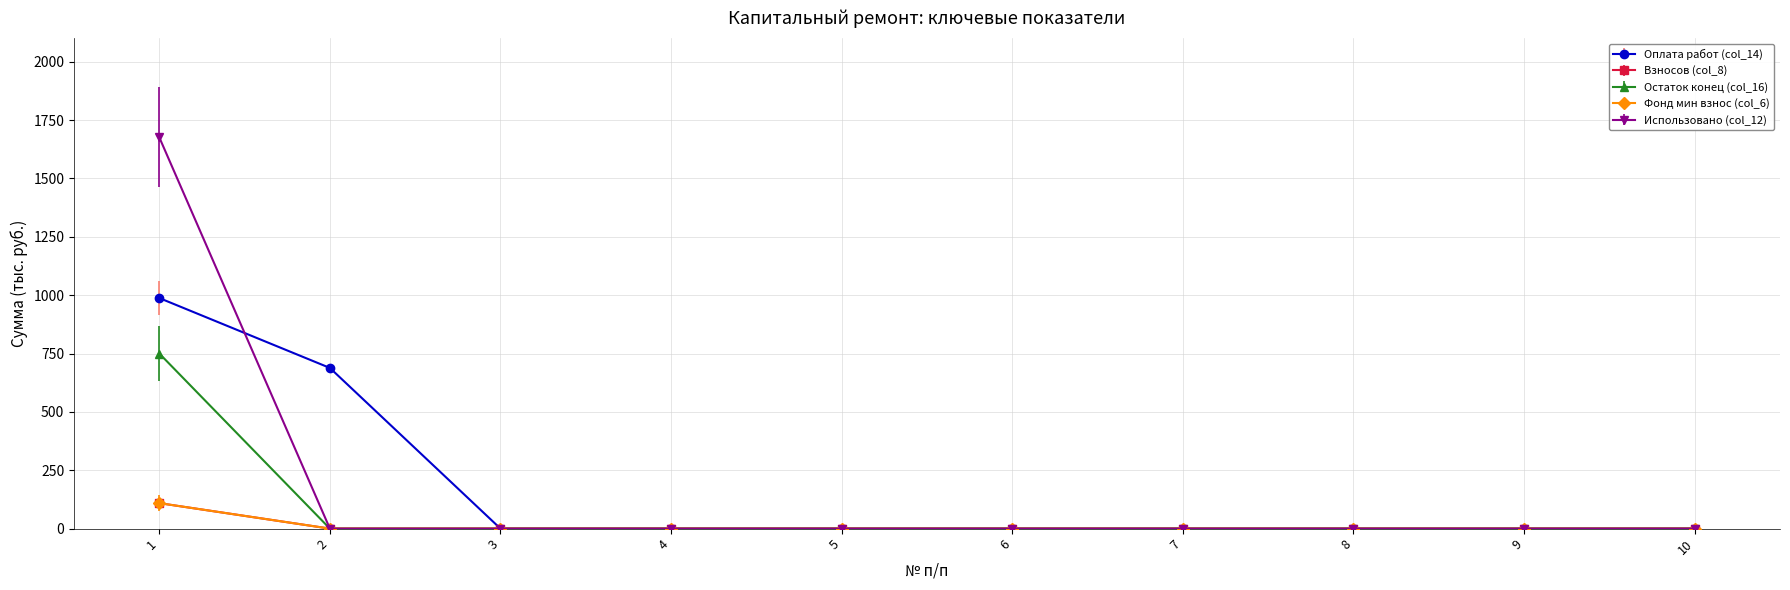

Which category has the lowest value across all series?

3